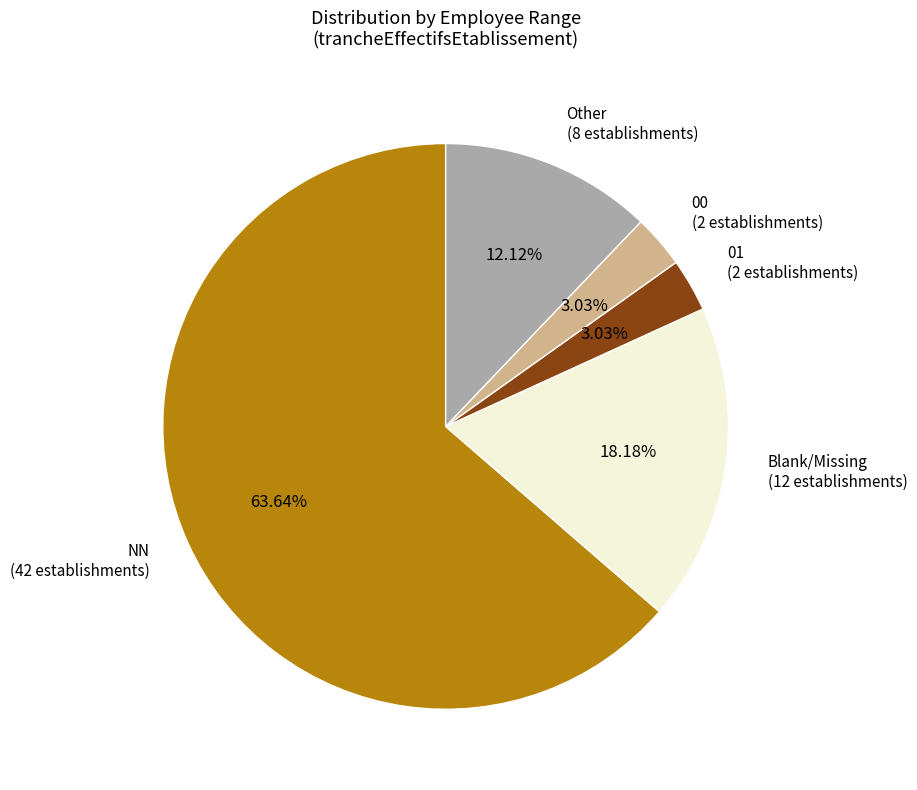

Combined, do Blank/Missing (12 establishments) and 01 (2 establishments) account for over 50%?

No